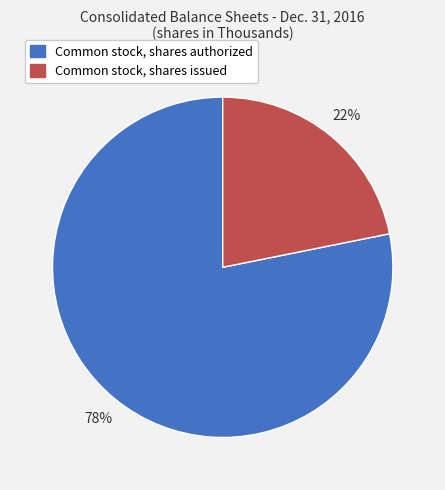

Which slice is the smallest?

Common stock, shares issued